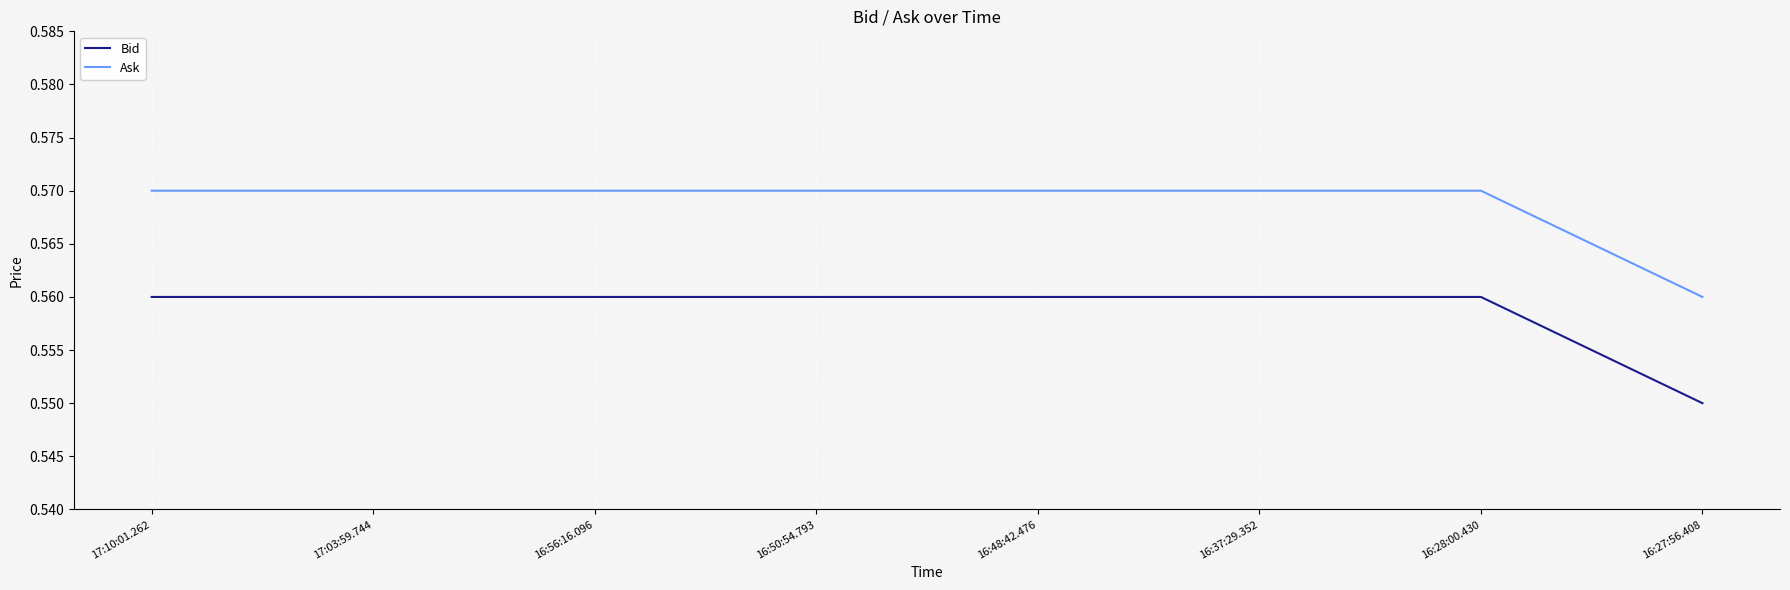

The Ask series shows 0.2 at 16:50:54.793. True or false?

False